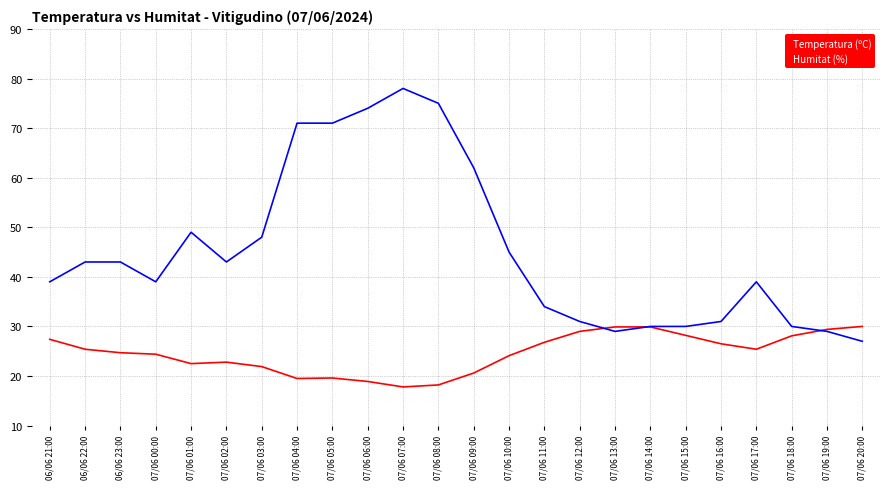

True or false: Humitat (%) has more than 0 points higher than both neighbors.

True